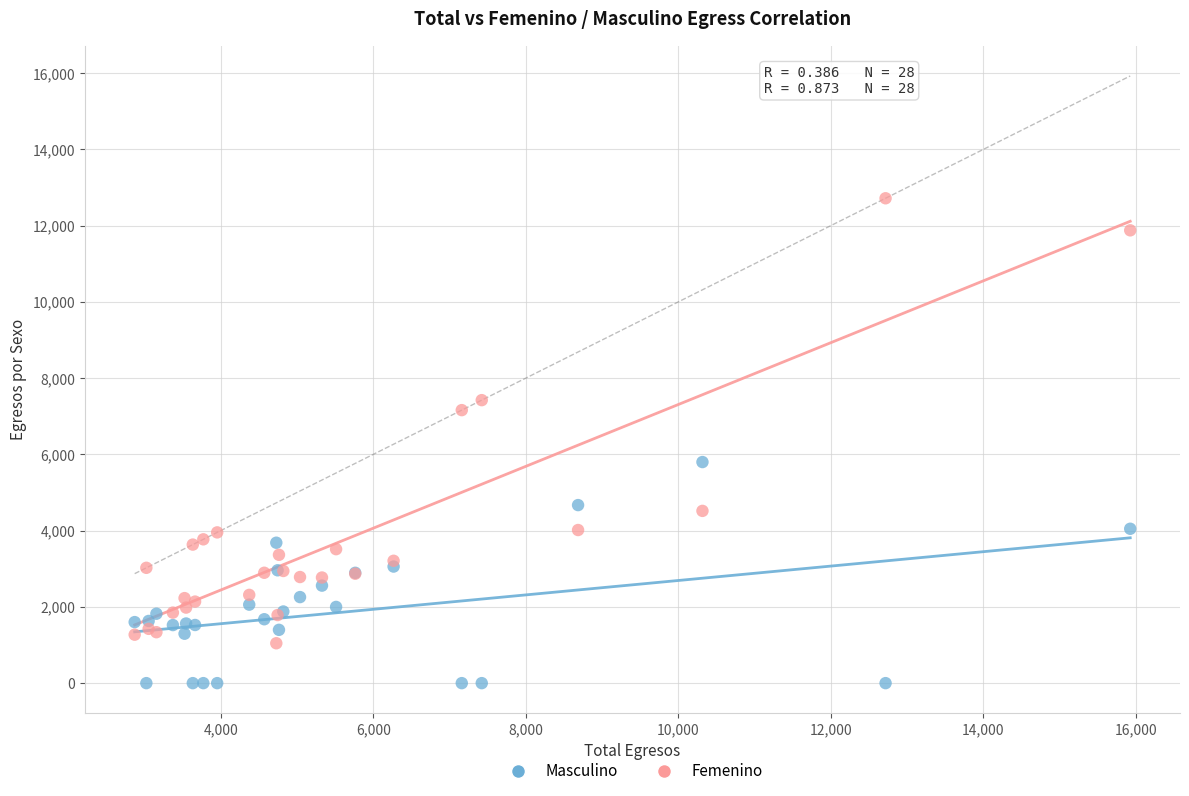

Which series has the widest spread of Y values?

Femenino